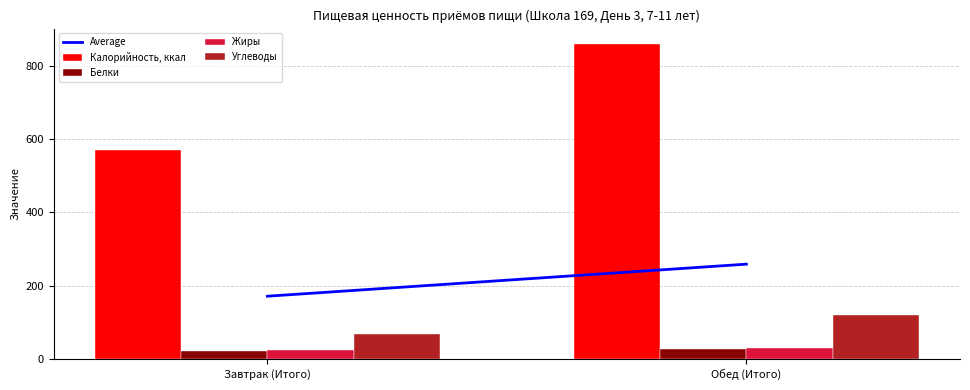

What is the average value of the Белки series?

24.5